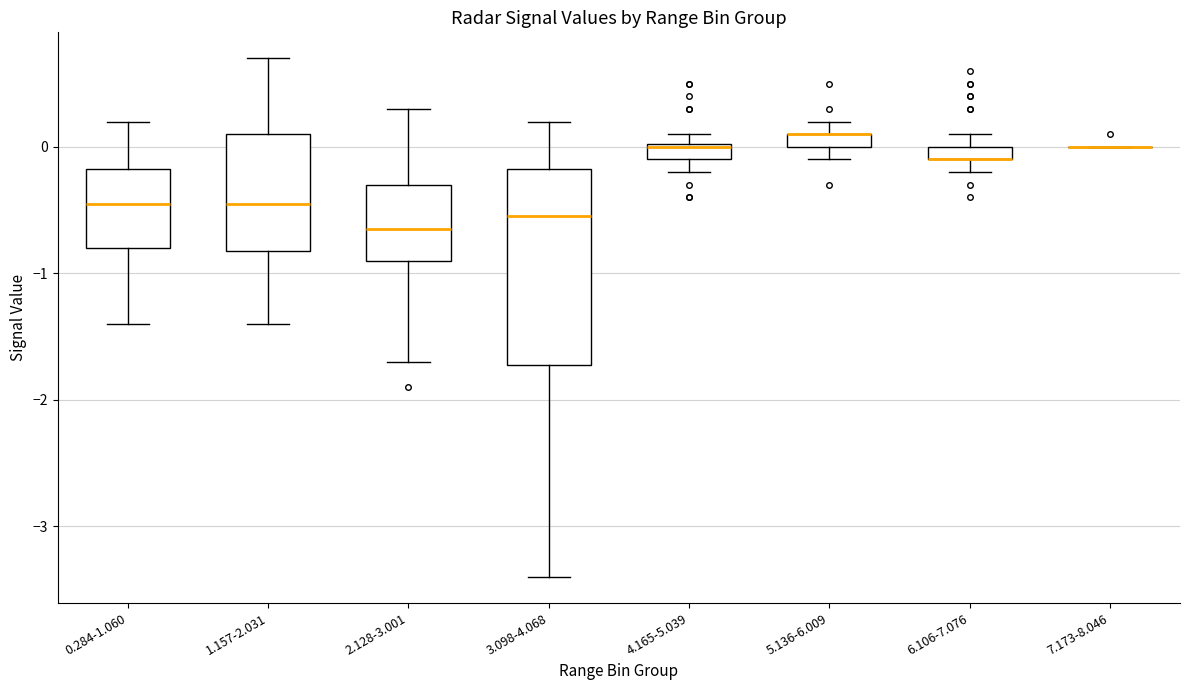

Where is the lower edge of the box for 0.284-1.060 on the y-axis? The values are not printed on the chart, so give them approximately, as read against the axis.

-0.8